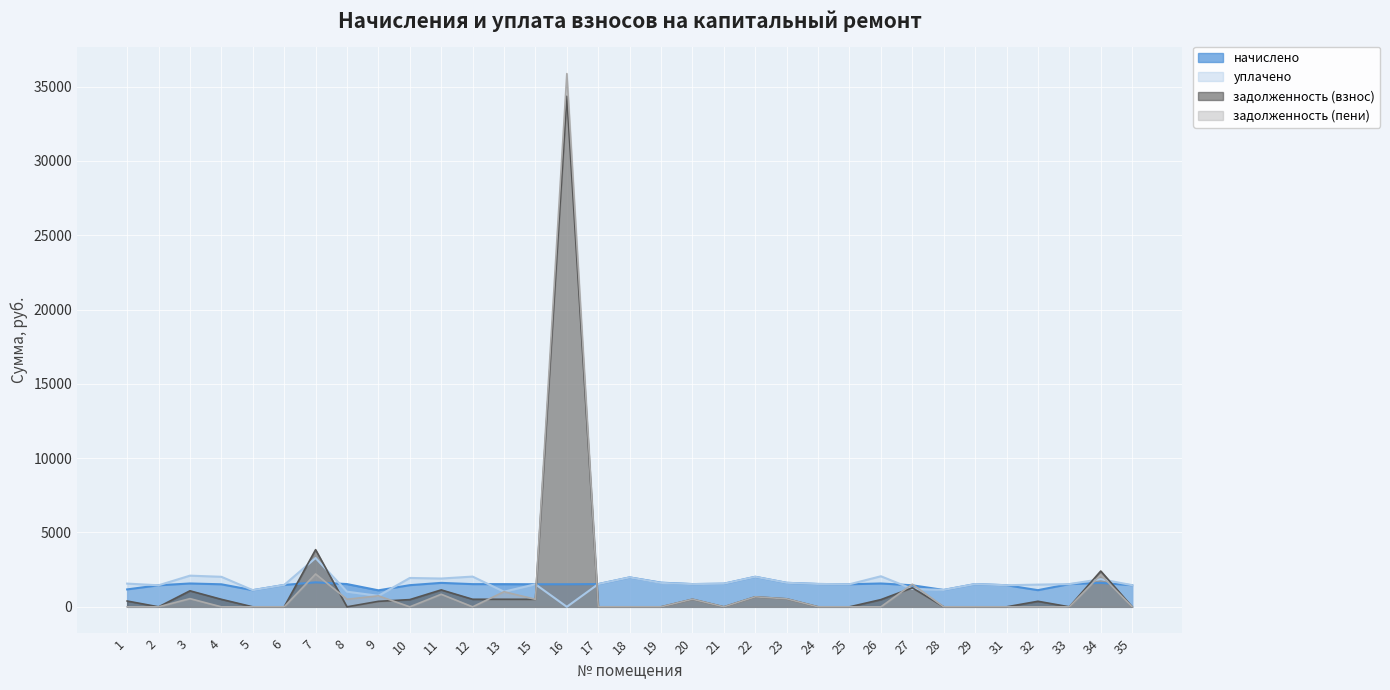

What is the total value across all series at 13?

4070.5